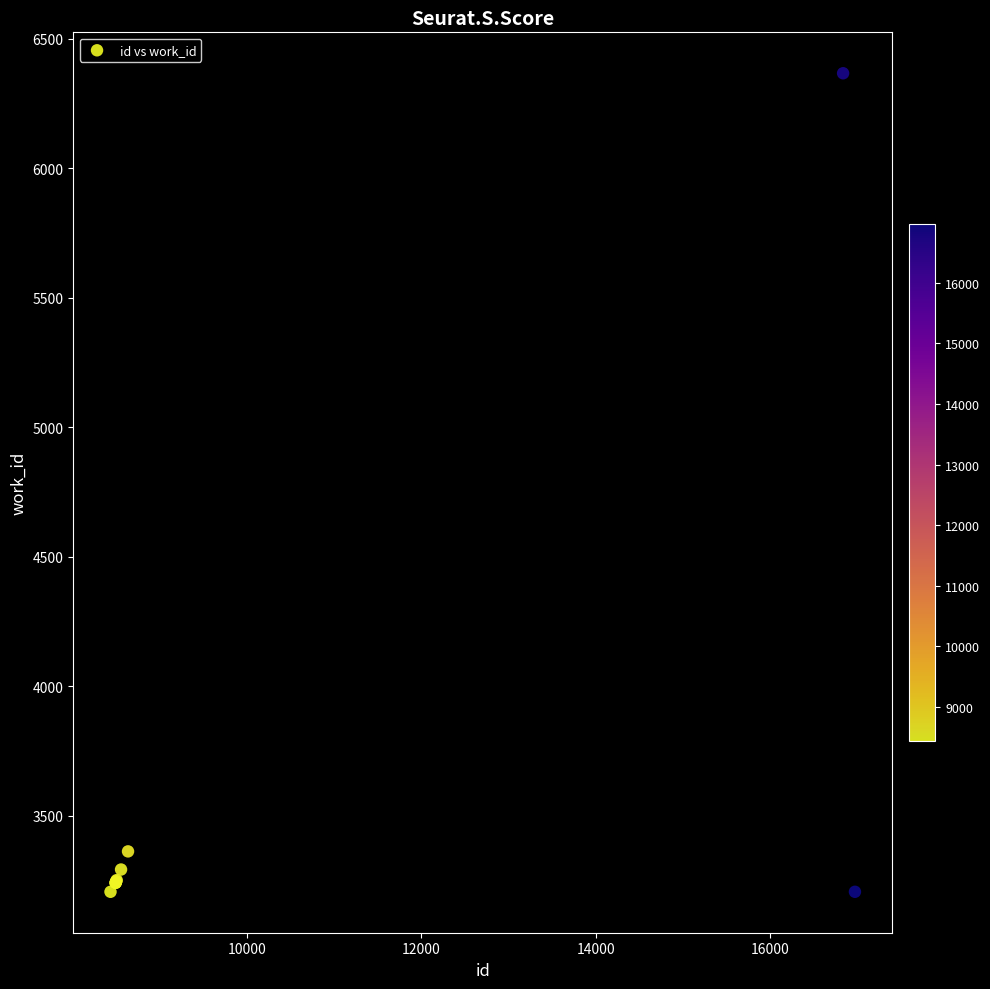

What Y value in the scatter plot is closest to 4786?

3362